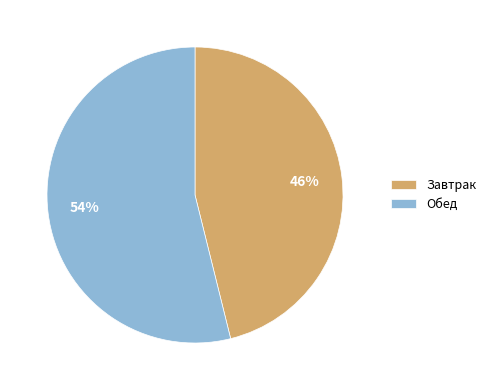

To the nearest percent, what percentage of the pie is Обед?

54%